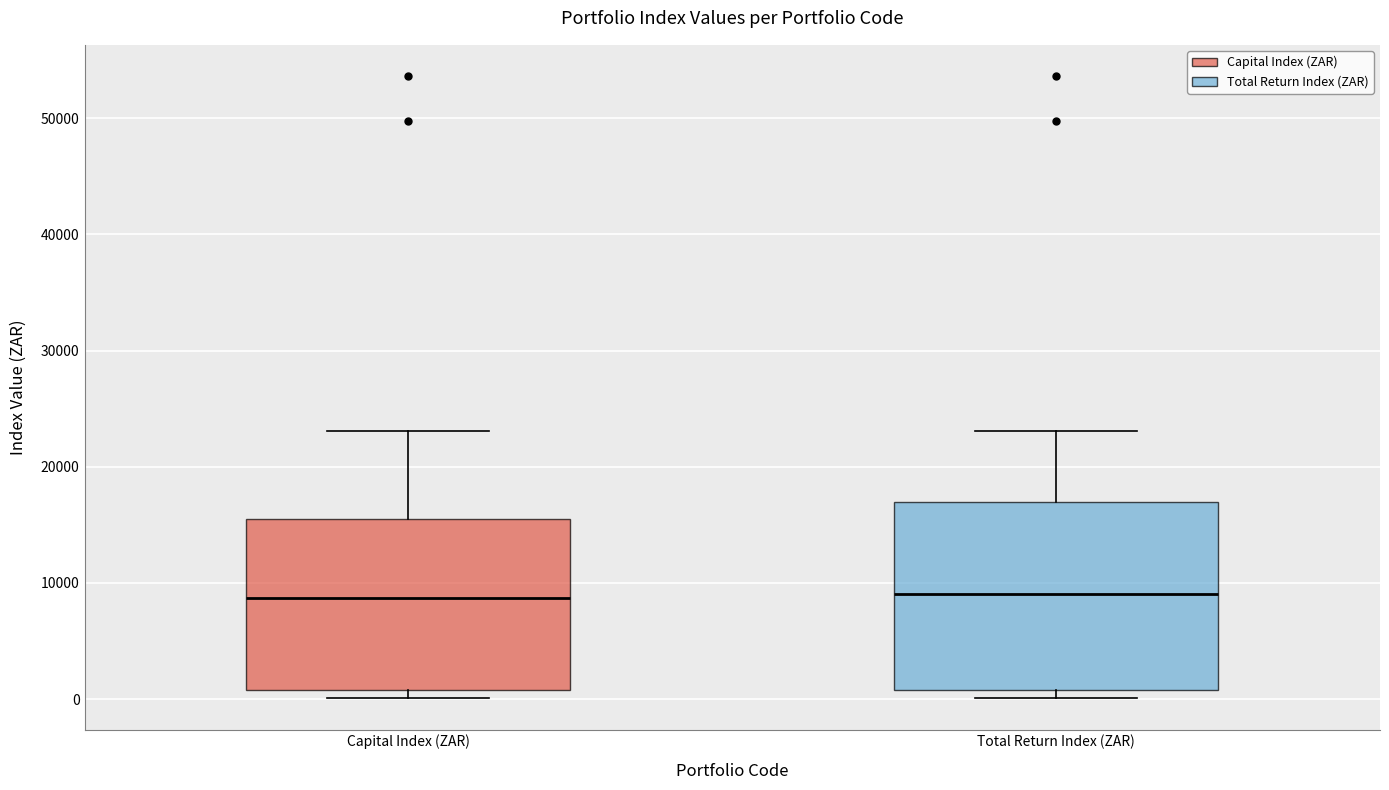

Reading left to right, transcribe this box plot: for each box, give where its median line is, the range the box spans, and where its two whiskers end, as read against the y-axis. The values are not printed on the chart, so give them approximately, as read against the axis.

Capital Index (ZAR): median 9000, box 1000 to 15000, whiskers 0 to 23000
Total Return Index (ZAR): median 9000, box 1000 to 17000, whiskers 0 to 23000